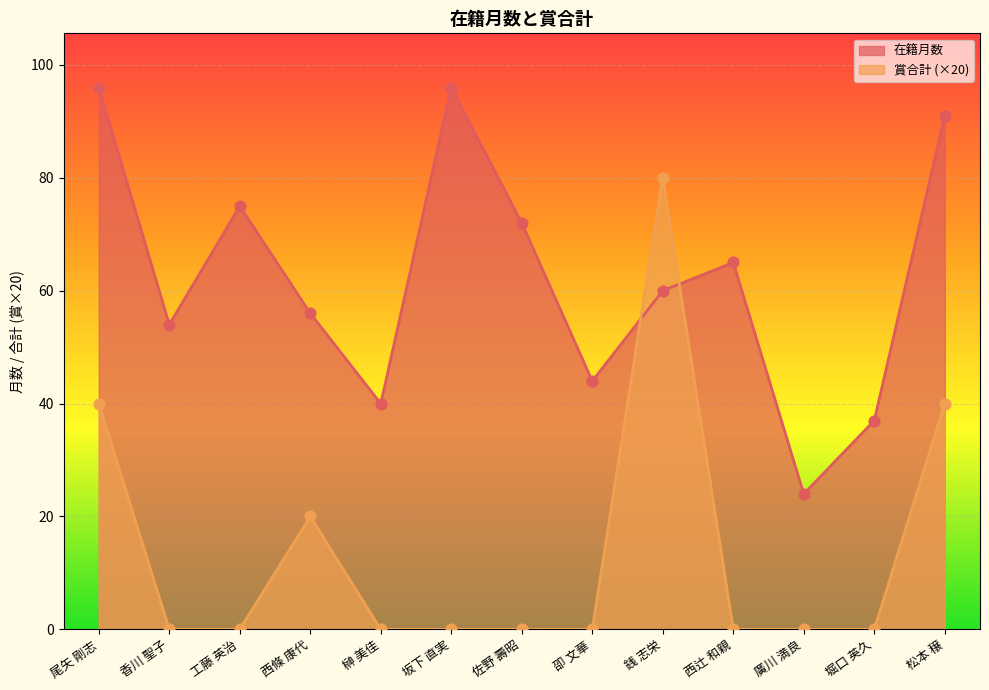

Which series contains the highest Y value?

在籍月数